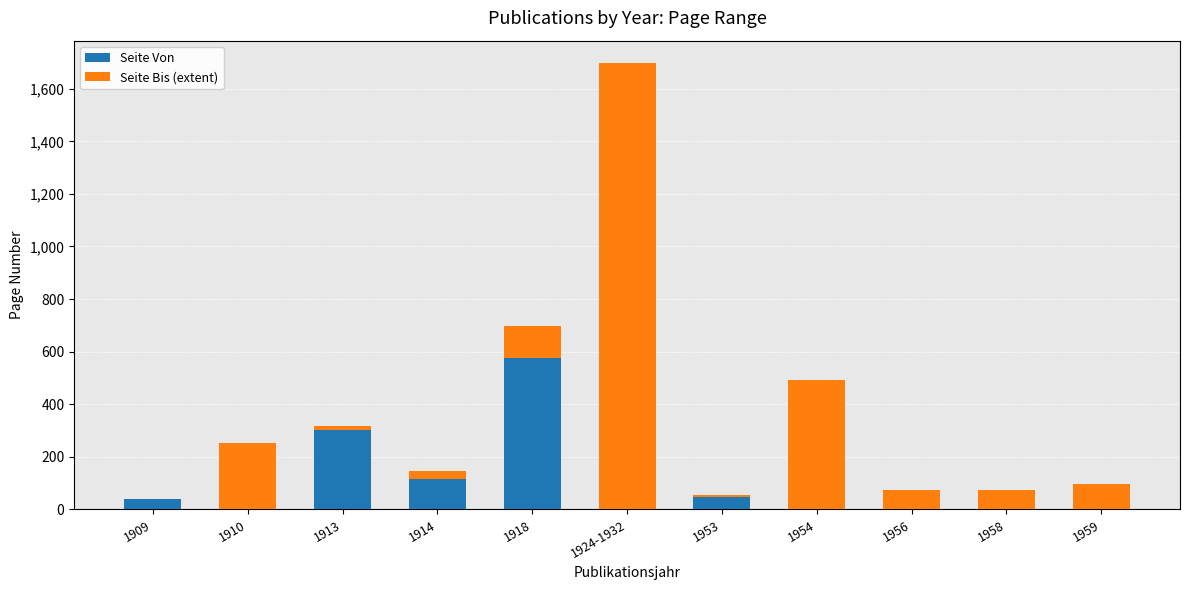

Reading left to right, what are the values for Seite Von?

1909=38	1910=1	1913=301	1914=117	1918=577	1924-1932=1	1953=49	1954=1	1956=1	1958=1	1959=1